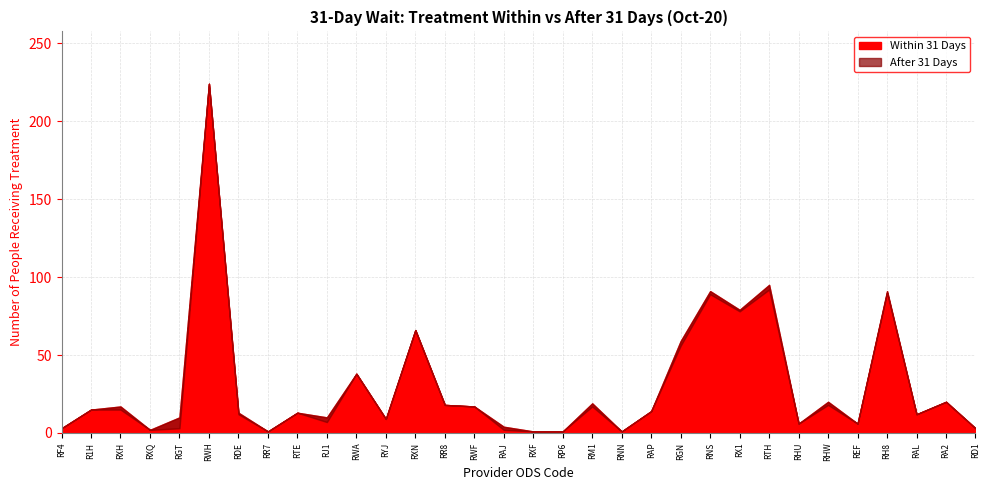

What is the maximum value for Within 31 Days?

224